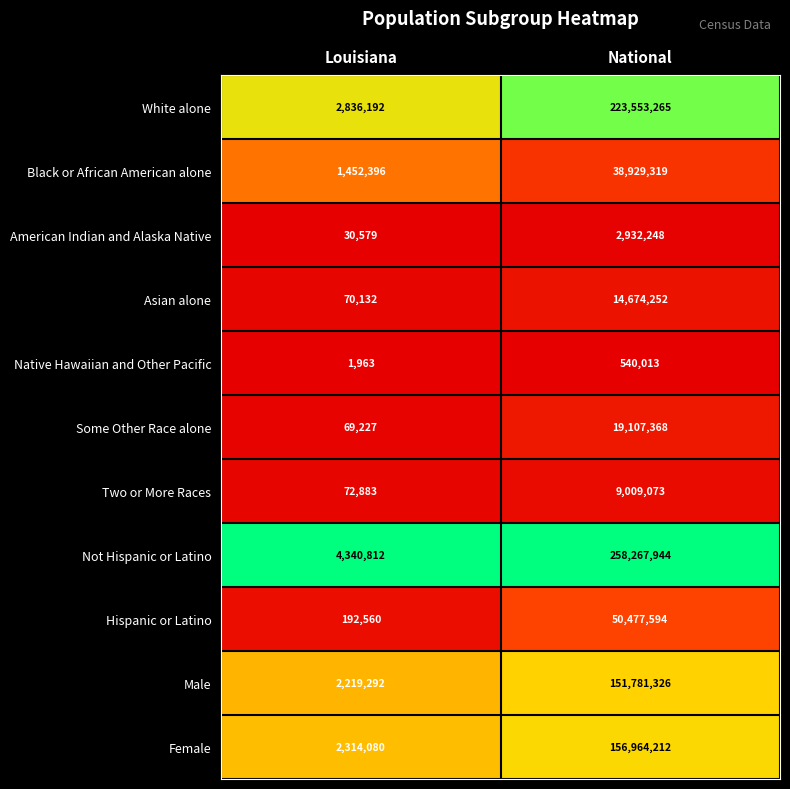

Reading left to right, what are all the values shown in this chart?

White alone: Louisiana=2836192	National=223553265
Black or African American alone: Louisiana=1452396	National=38929319
American Indian and Alaska Native: Louisiana=30579	National=2932248
Asian alone: Louisiana=70132	National=14674252
Native Hawaiian and Other Pacific: Louisiana=1963	National=540013
Some Other Race alone: Louisiana=69227	National=19107368
Two or More Races: Louisiana=72883	National=9009073
Not Hispanic or Latino: Louisiana=4340812	National=258267944
Hispanic or Latino: Louisiana=192560	National=50477594
Male: Louisiana=2219292	National=151781326
Female: Louisiana=2314080	National=156964212